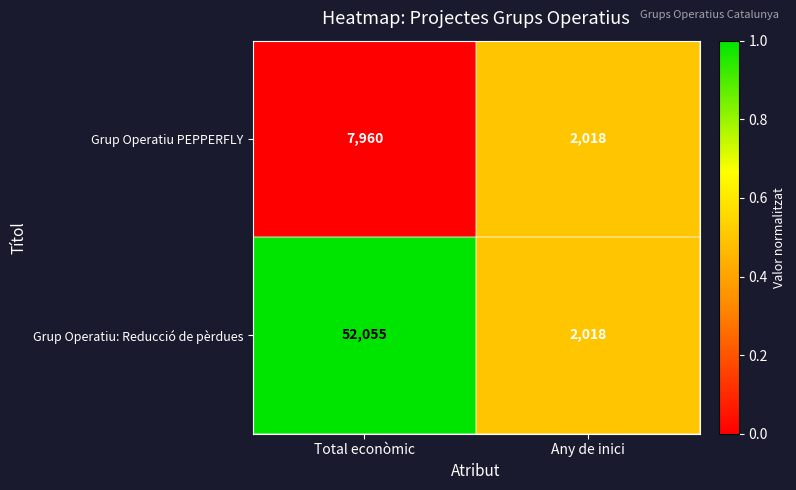

Where is Grup Operatiu: Reducció de pèrdues nearest to the value 27036?

Any de inici